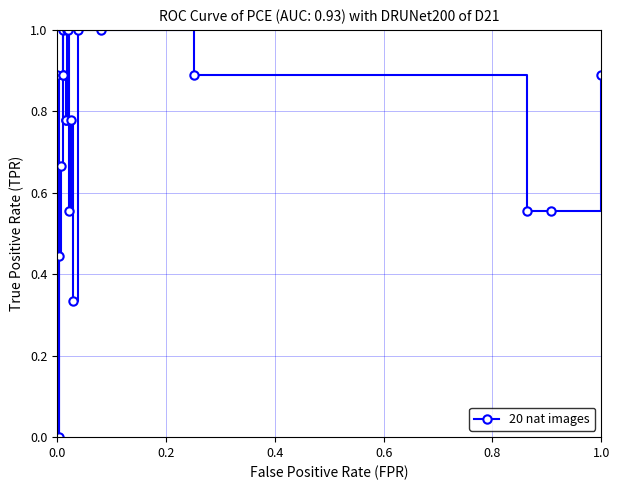

What is the sum of all values?

14.9